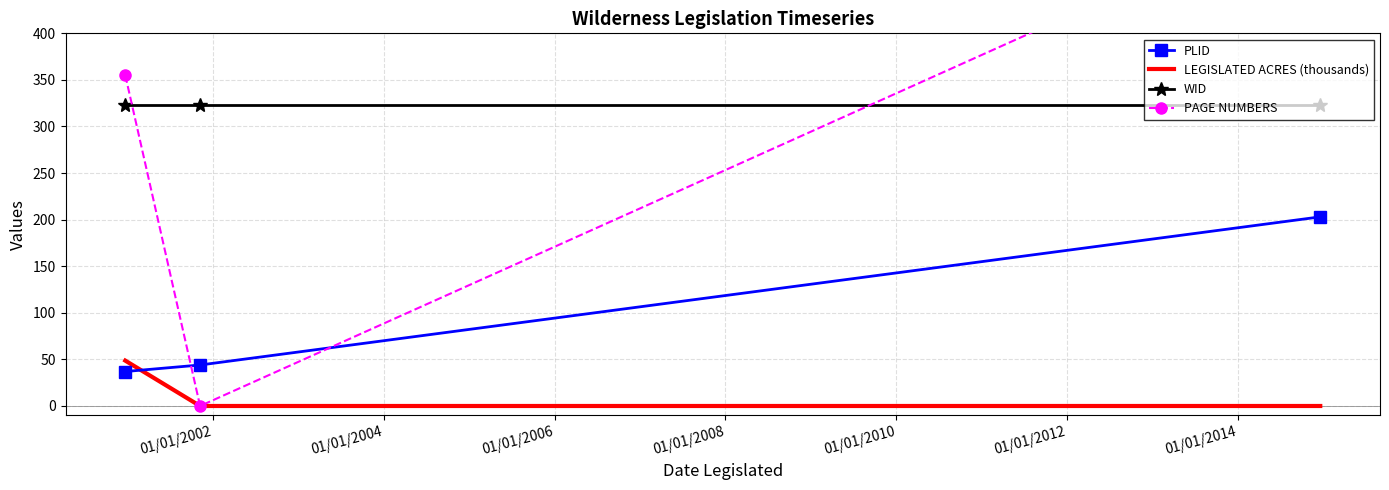

What is the highest value of the WID series?

323.0